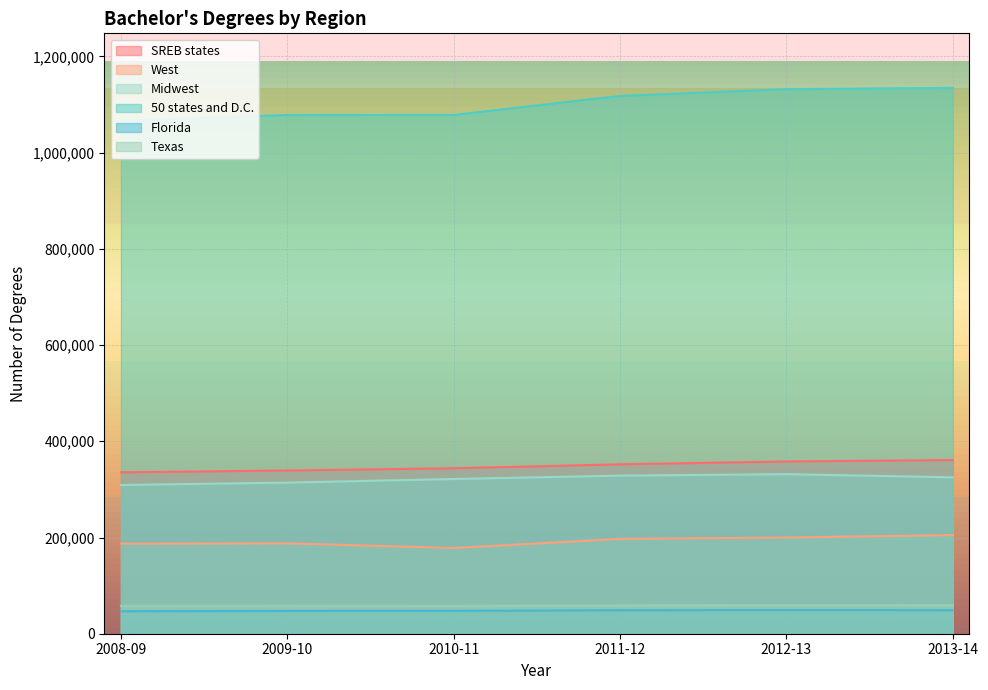

Which has a higher value, 2011-12 or 2009-10?

2011-12